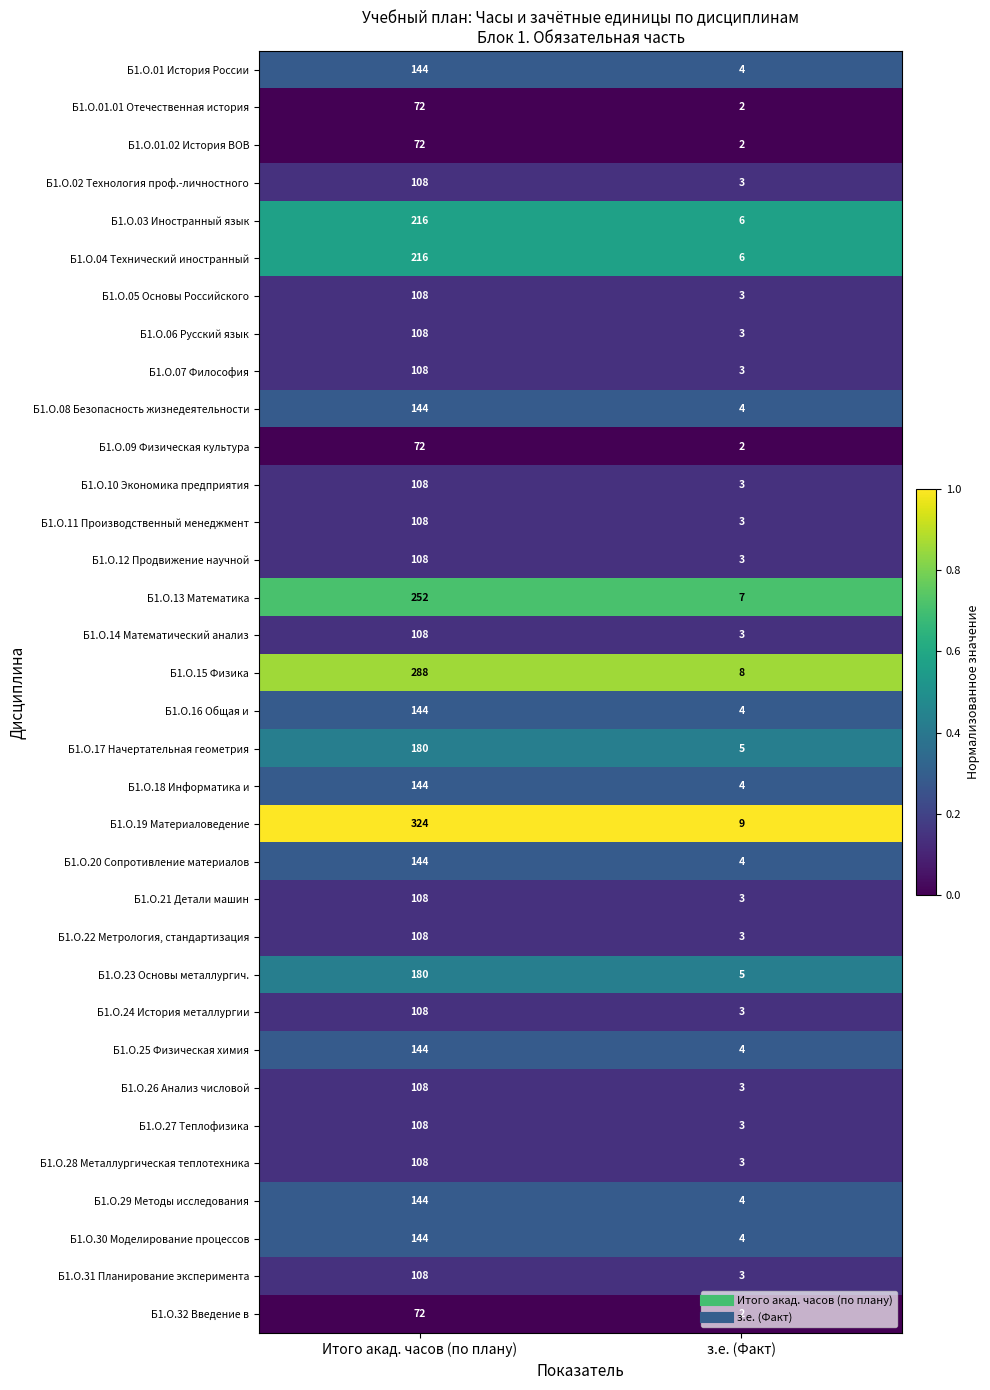

List the labels in order of Б1.О.25 Физическая химия value, smallest first.

з.е. (Факт), Итого акад. часов (по плану)